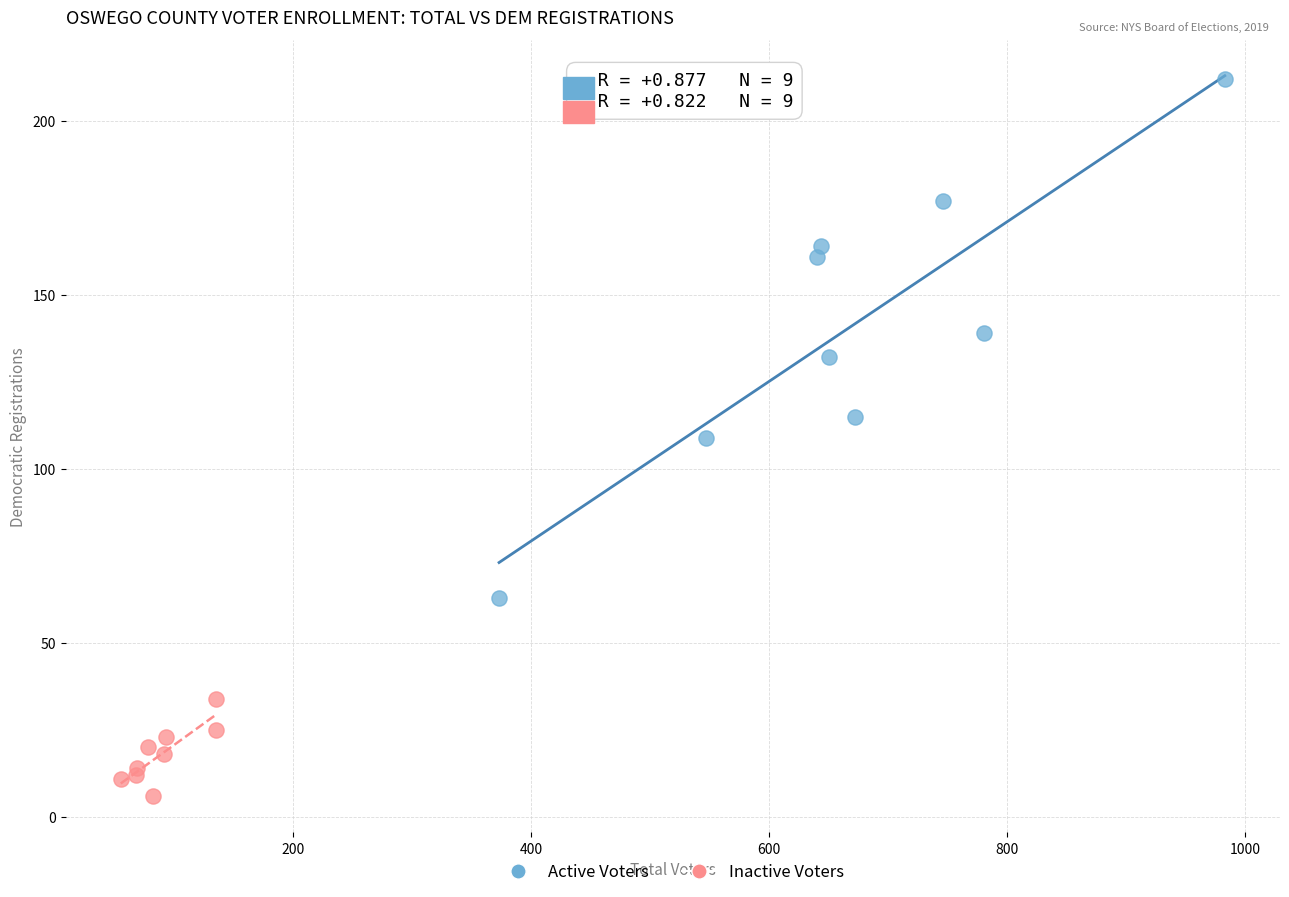

Which series contains the lowest Y value?

Inactive Voters